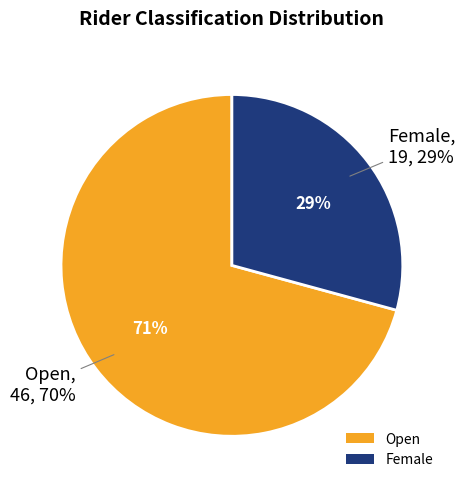

Which has a higher value, Open or Female?

Open